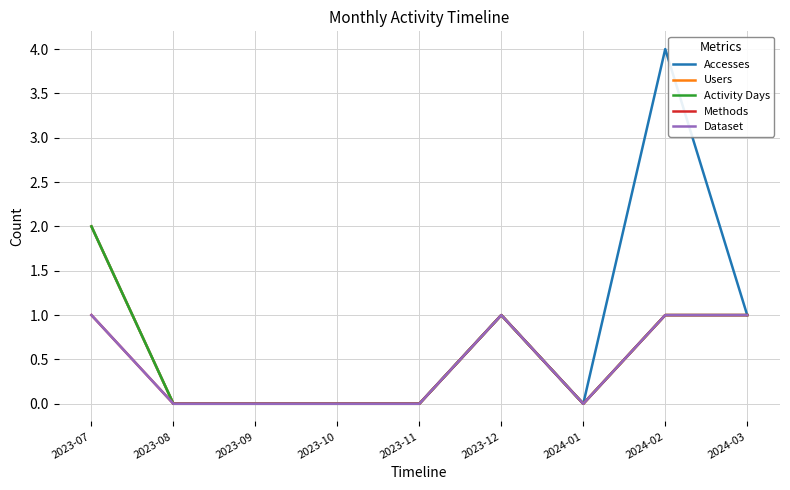

True or false: Users and Methods intersect in this chart.

False